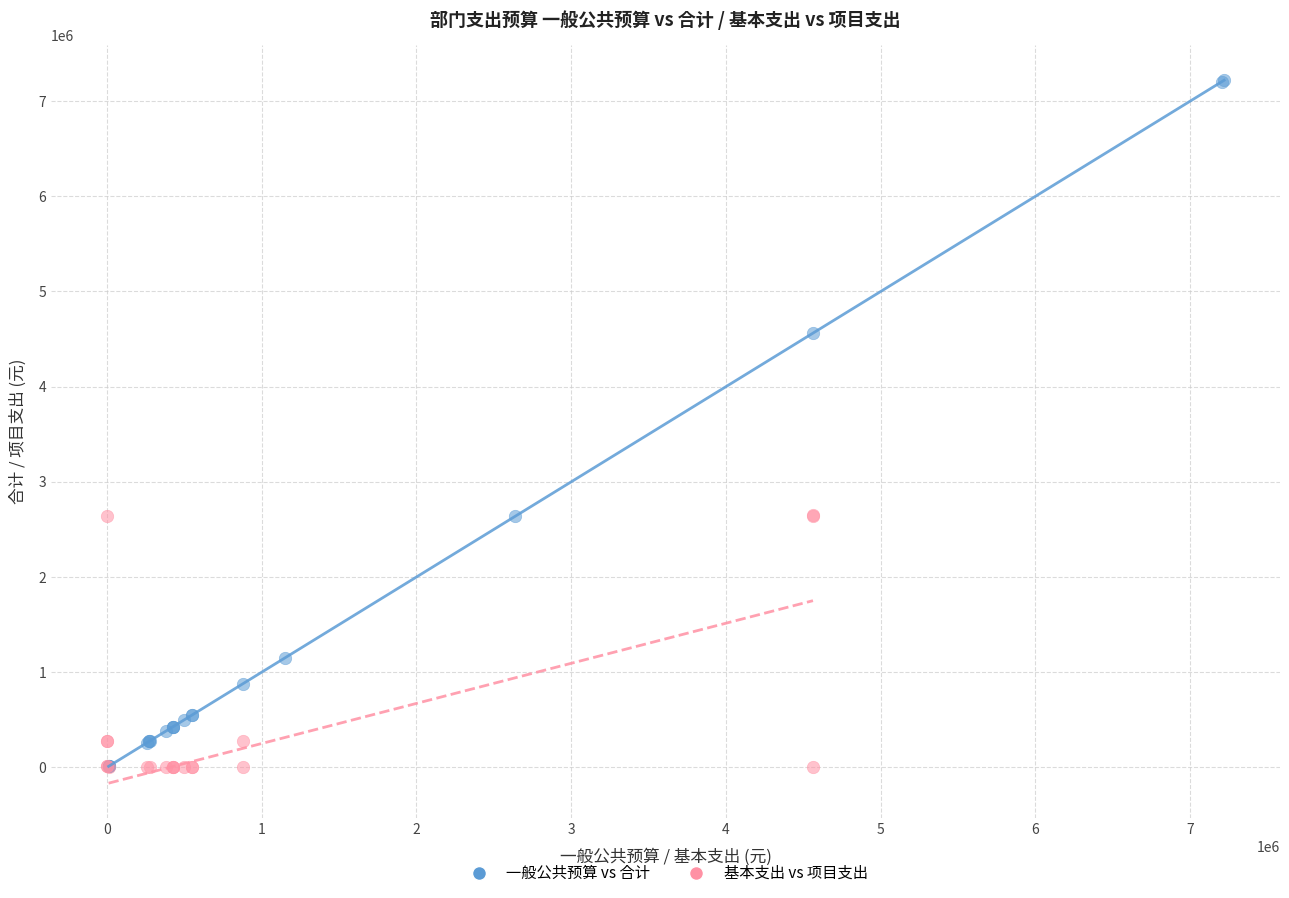

Which series has the largest Y range (max minus min)?

一般公共预算 vs 合计